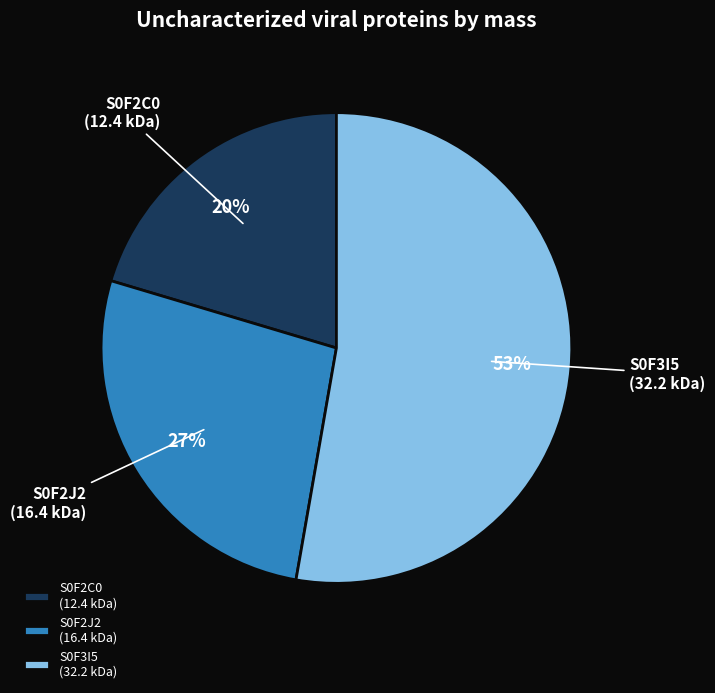

Rank the categories by value from highest to lowest.

S0F3I5 (32.2 kDa), S0F2J2 (16.4 kDa), S0F2C0 (12.4 kDa)